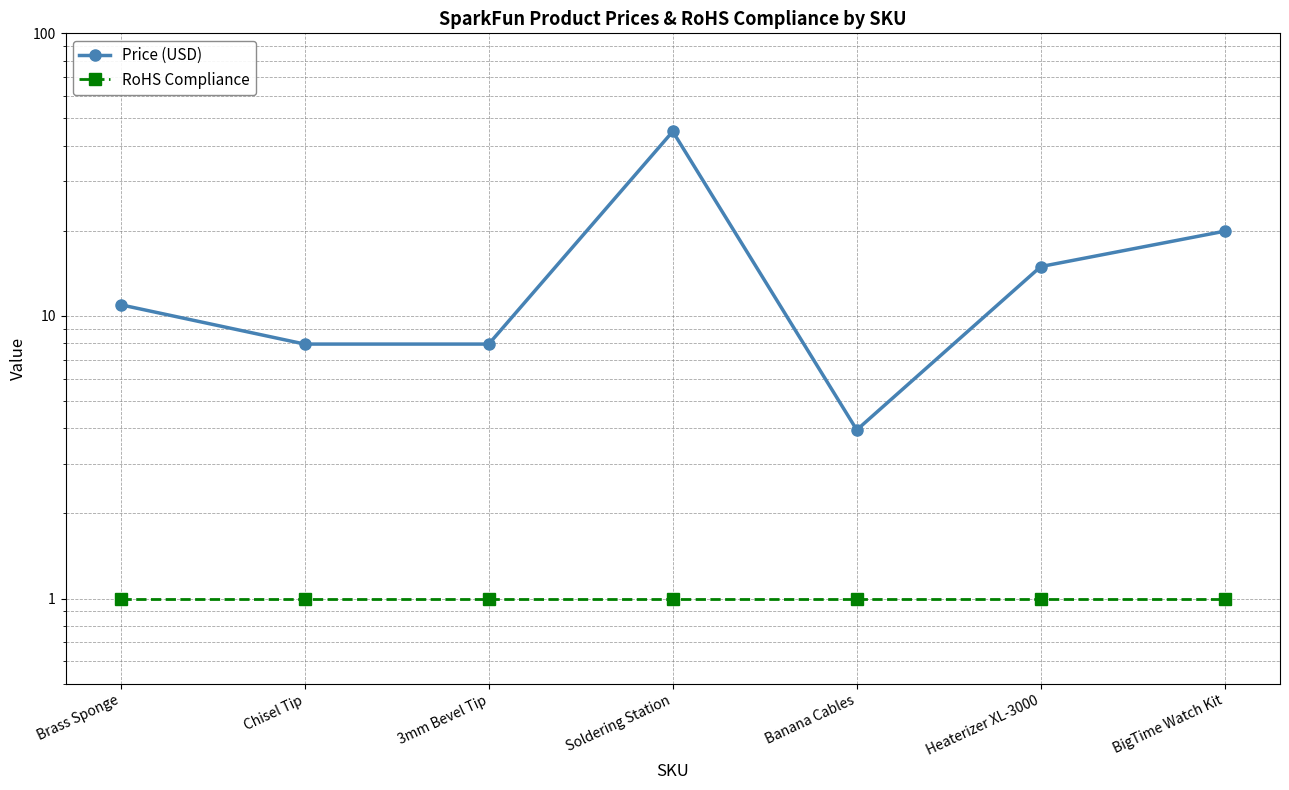

True or false: Price (USD) has more than 0 points higher than both neighbors.

True